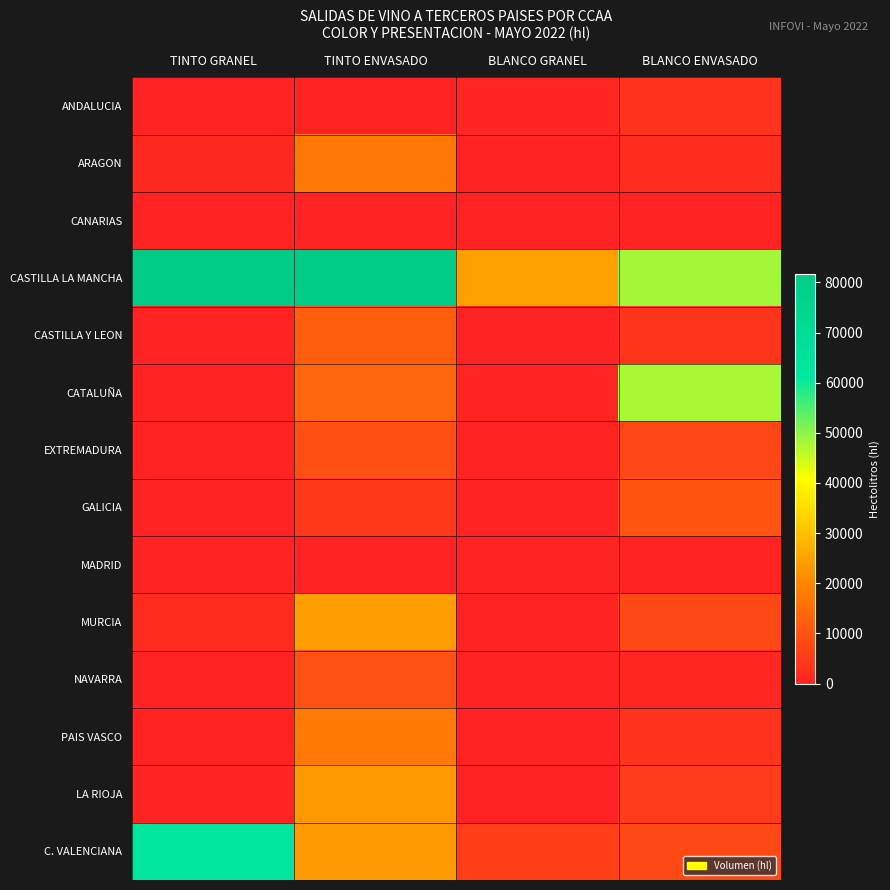

Reading left to right, extract all data points from this chart.

ANDALUCIA: TINTO GRANEL=0	TINTO ENVASADO=412	BLANCO GRANEL=872	BLANCO ENVASADO=3409
ARAGON: TINTO GRANEL=1285	TINTO ENVASADO=17355	BLANCO GRANEL=244	BLANCO ENVASADO=2313
CANARIAS: TINTO GRANEL=0	TINTO ENVASADO=16	BLANCO GRANEL=0	BLANCO ENVASADO=8
CASTILLA LA MANCHA: TINTO GRANEL=81112	TINTO ENVASADO=81735	BLANCO GRANEL=24469	BLANCO ENVASADO=48062
CASTILLA Y LEON: TINTO GRANEL=0	TINTO ENVASADO=12091	BLANCO GRANEL=10	BLANCO ENVASADO=3969
CATALUÑA: TINTO GRANEL=211	TINTO ENVASADO=13482	BLANCO GRANEL=670	BLANCO ENVASADO=47684
EXTREMADURA: TINTO GRANEL=239	TINTO ENVASADO=9181	BLANCO GRANEL=0	BLANCO ENVASADO=7400
GALICIA: TINTO GRANEL=0	TINTO ENVASADO=4535	BLANCO GRANEL=103	BLANCO ENVASADO=10442
MADRID: TINTO GRANEL=0	TINTO ENVASADO=120	BLANCO GRANEL=0	BLANCO ENVASADO=9
MURCIA: TINTO GRANEL=2197	TINTO ENVASADO=24422	BLANCO GRANEL=0	BLANCO ENVASADO=7870
NAVARRA: TINTO GRANEL=0	TINTO ENVASADO=9526	BLANCO GRANEL=0	BLANCO ENVASADO=1198
PAIS VASCO: TINTO GRANEL=186	TINTO ENVASADO=17417	BLANCO GRANEL=5	BLANCO ENVASADO=3441
LA RIOJA: TINTO GRANEL=630	TINTO ENVASADO=23508	BLANCO GRANEL=142	BLANCO ENVASADO=5367
C. VALENCIANA: TINTO GRANEL=62077	TINTO ENVASADO=23677	BLANCO GRANEL=5768	BLANCO ENVASADO=7987